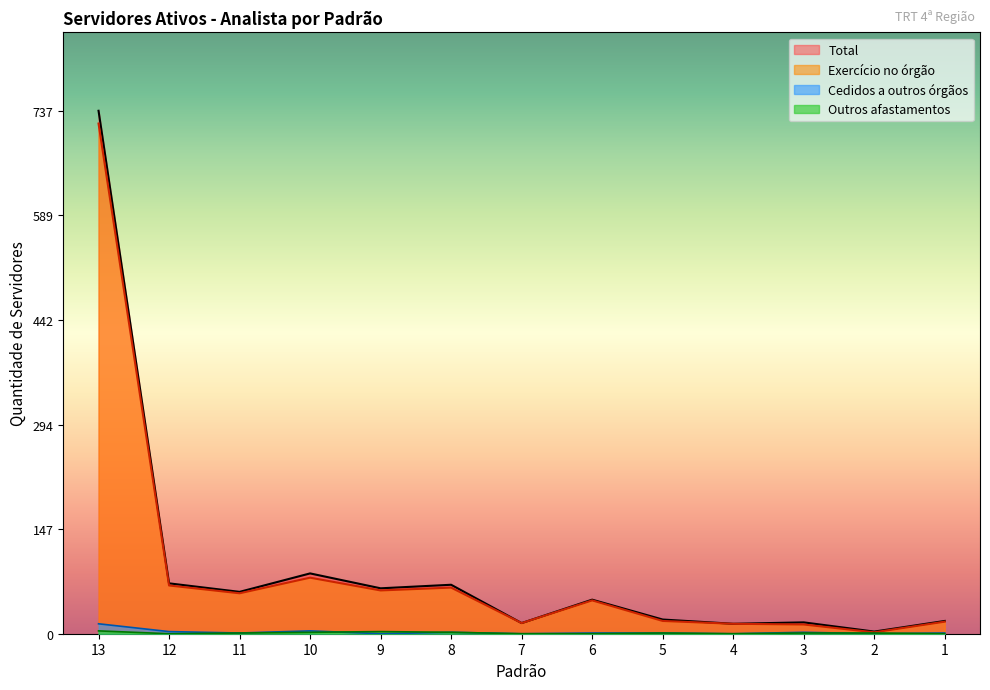

List the labels in order of Cedidos a outros órgãos value, largest first.

13, 10, 12, 8, 3, 11, 6, 5, 1, 9, 7, 4, 2